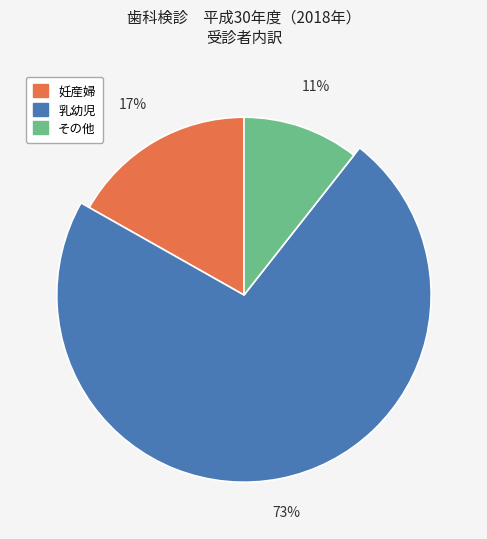

Is その他 the majority of the pie?

No